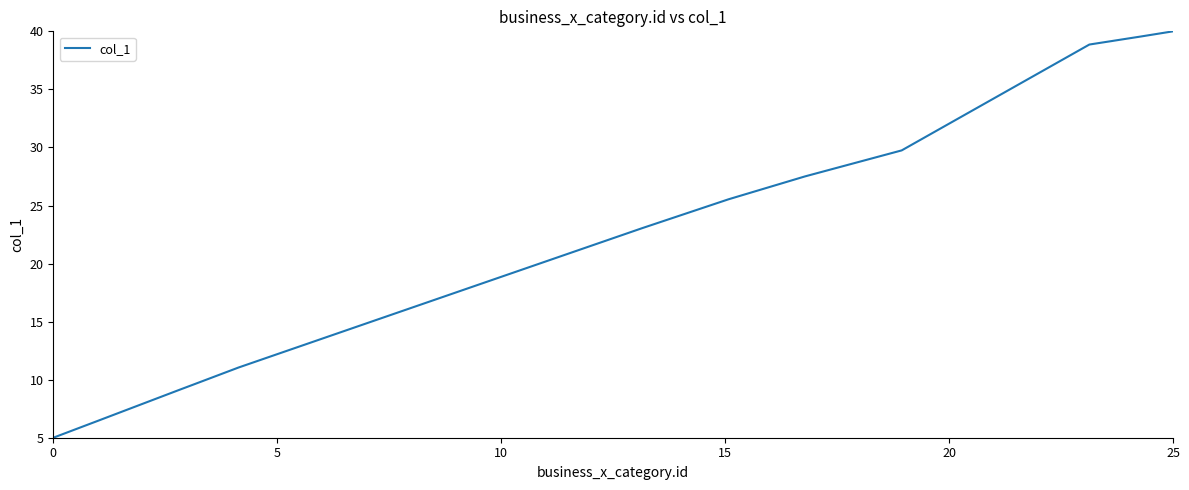

What is the difference between the maximum and minimum values?

35.0